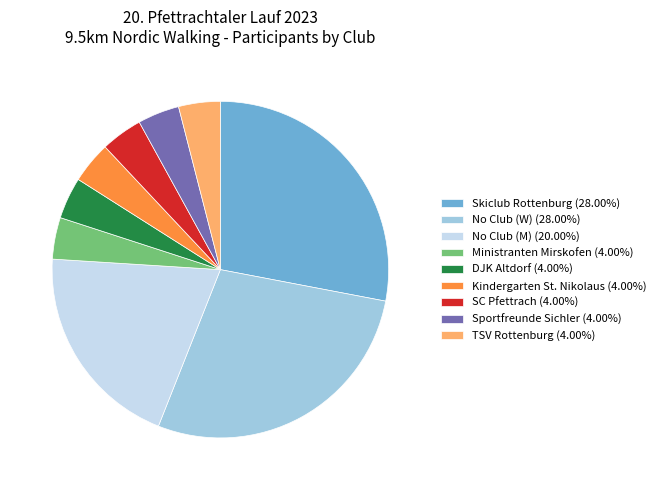

How many segments does this pie chart have?

9